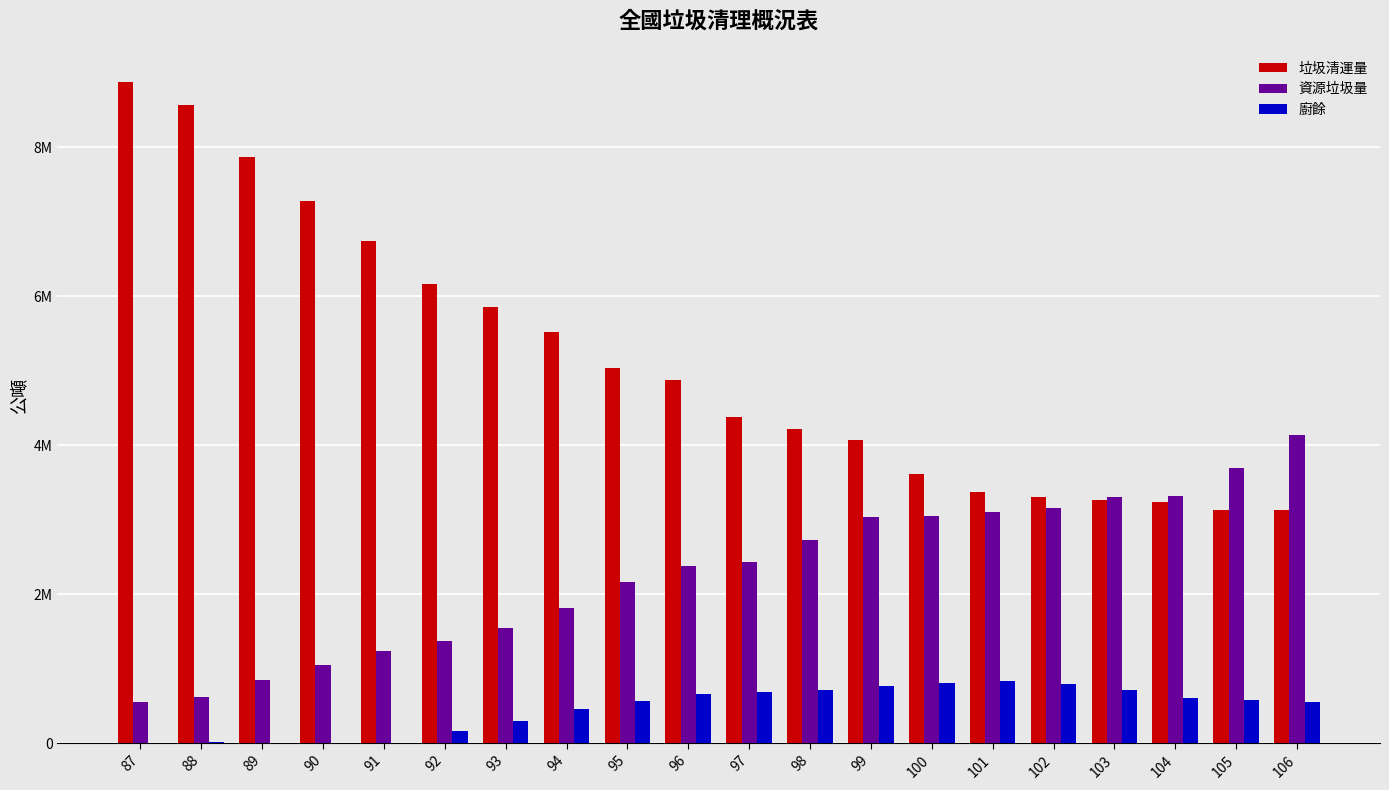

True or false: 廚餘 has a value of 1075.4 at 89.

False